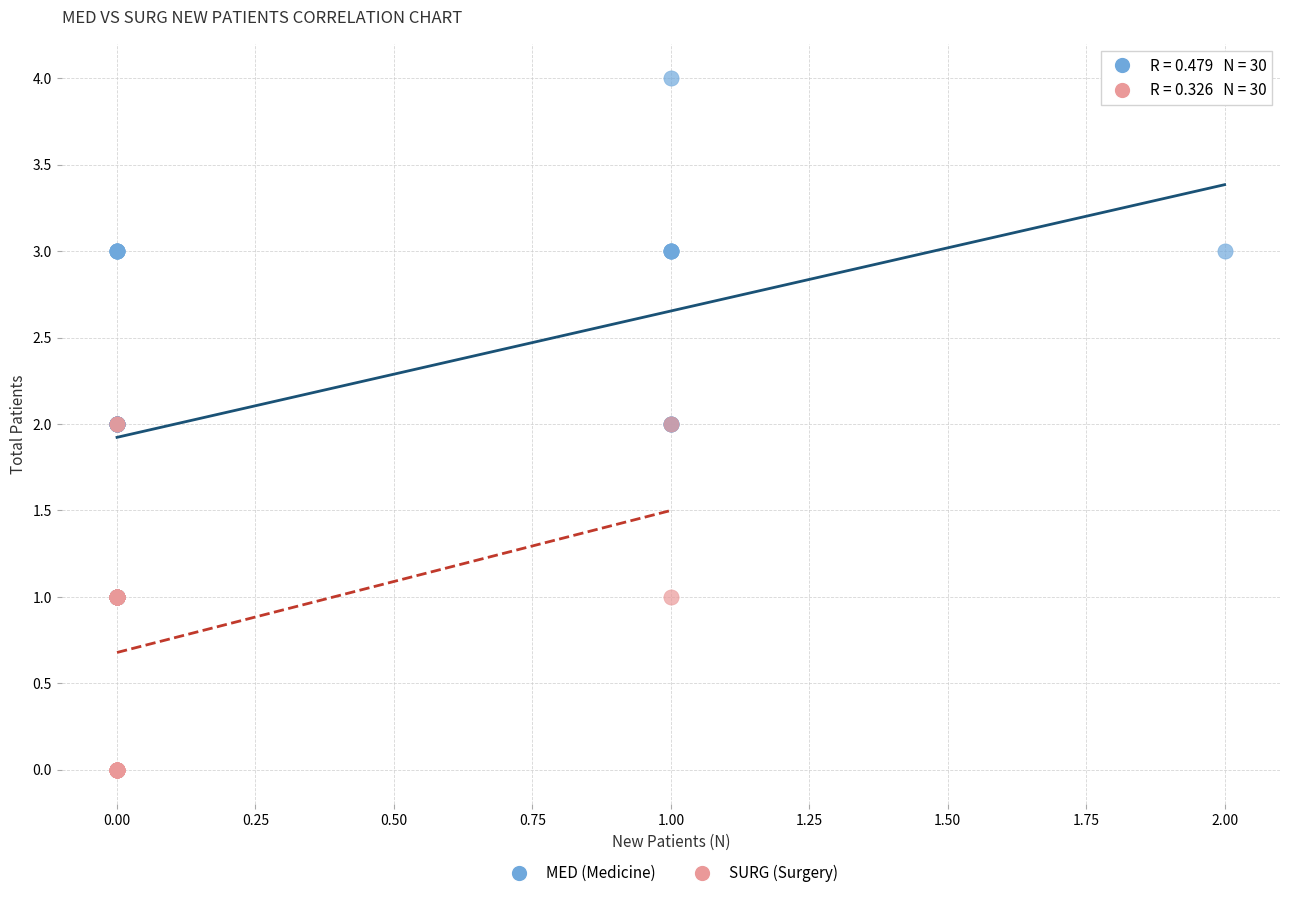

What are all the series names shown in the legend?

MED (Medicine), SURG (Surgery)